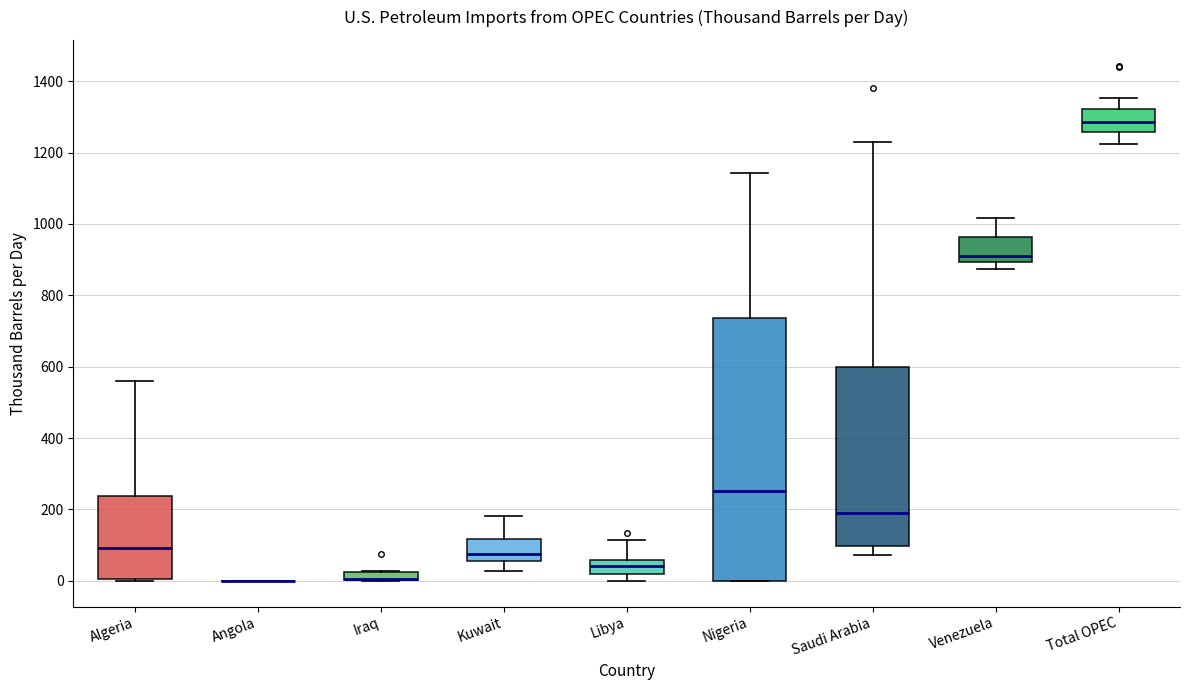

Where does the median line of the box for Nigeria sit on the y-axis? The values are not printed on the chart, so give them approximately, as read against the axis.

260